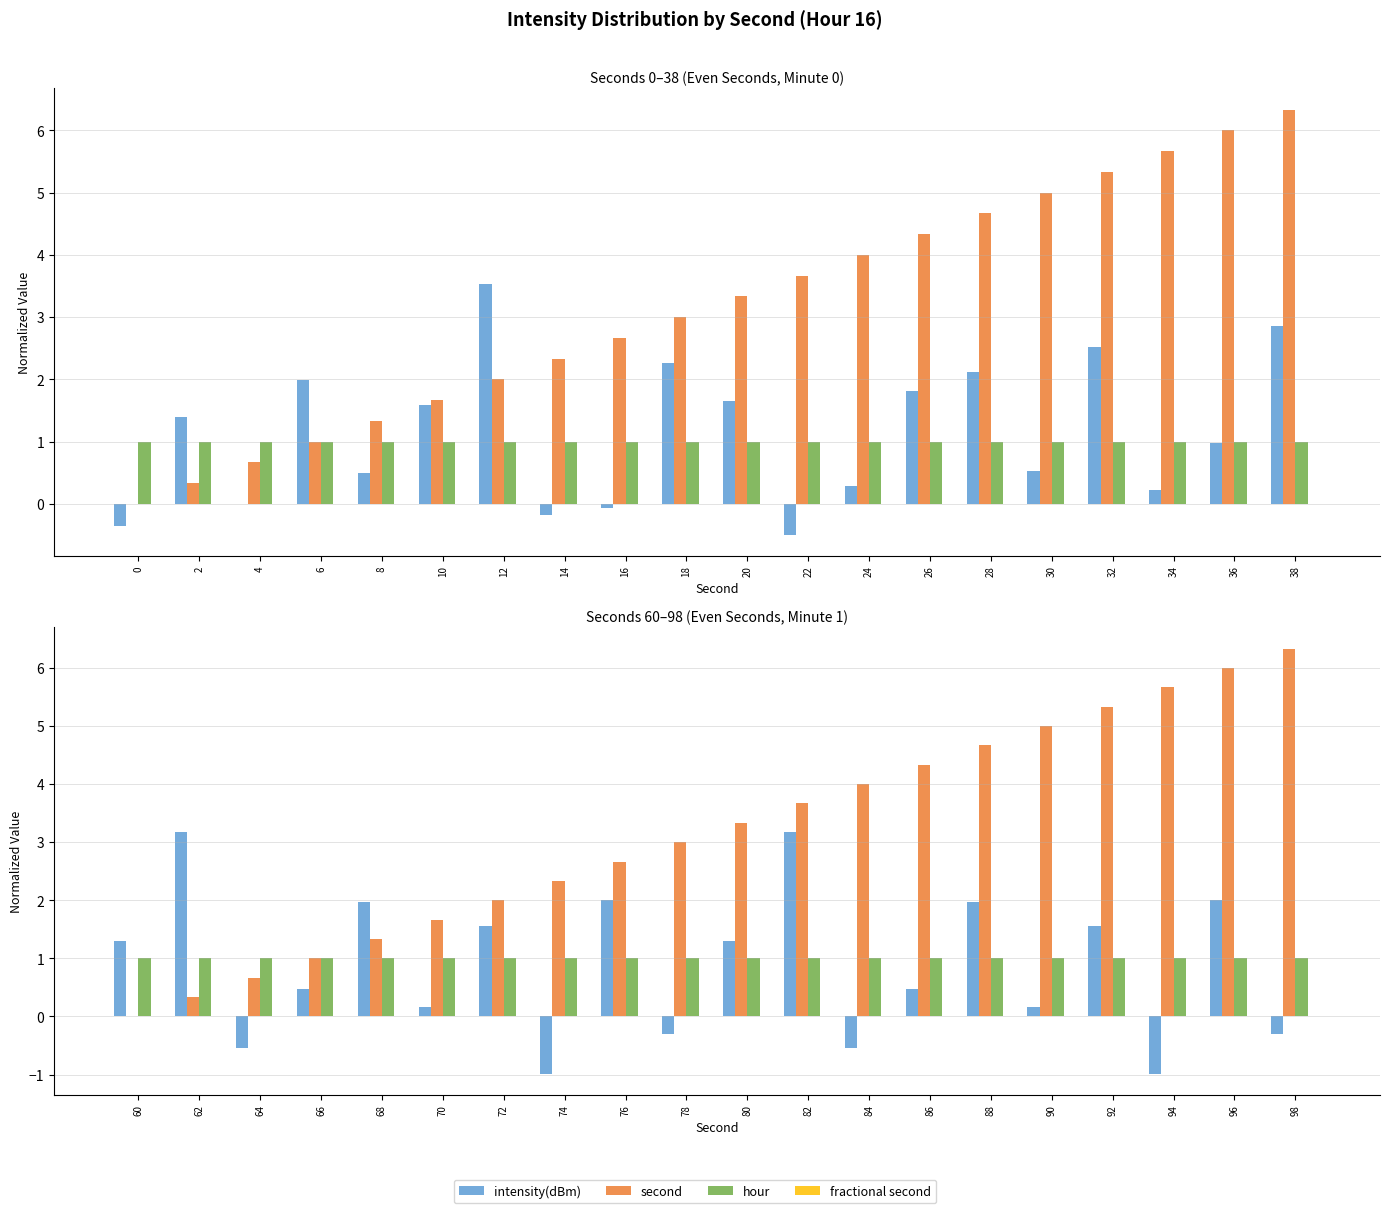

Which series changed the most between 60 and 82?

second